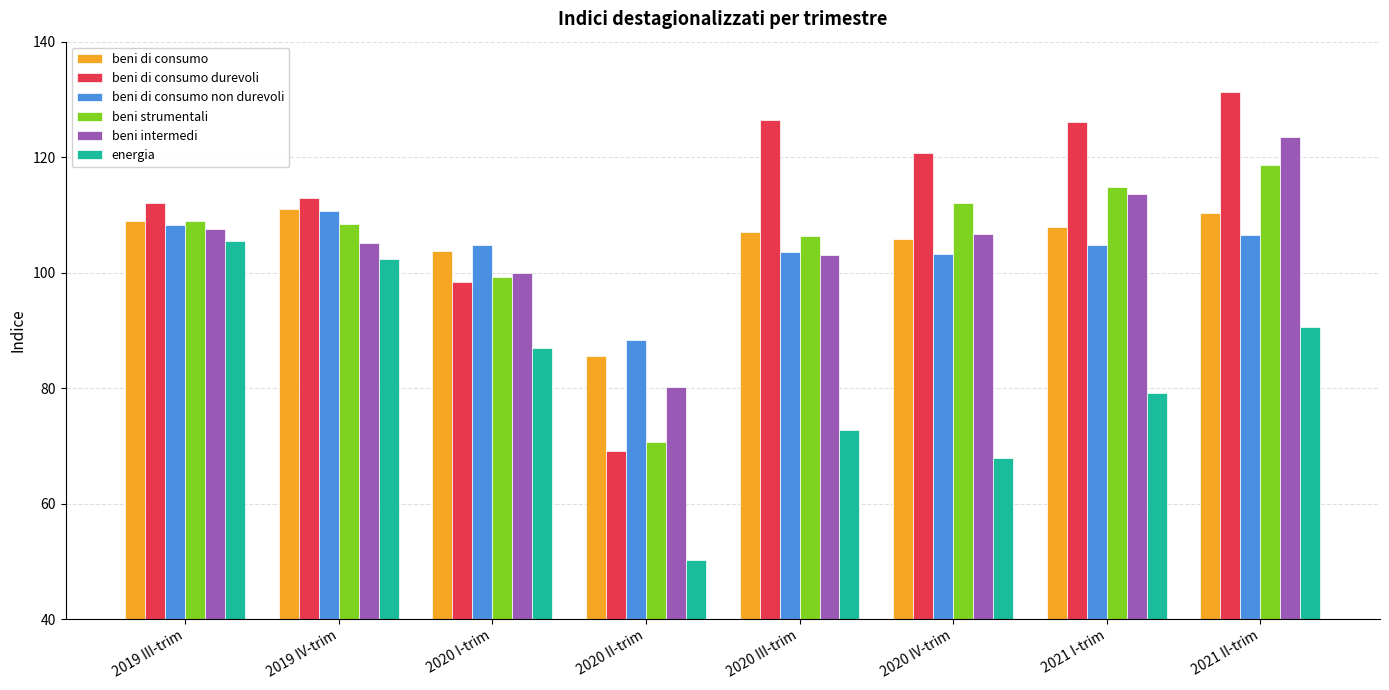

What are all the series names shown in the legend?

beni di consumo, beni di consumo durevoli, beni di consumo non durevoli, beni strumentali, beni intermedi, energia